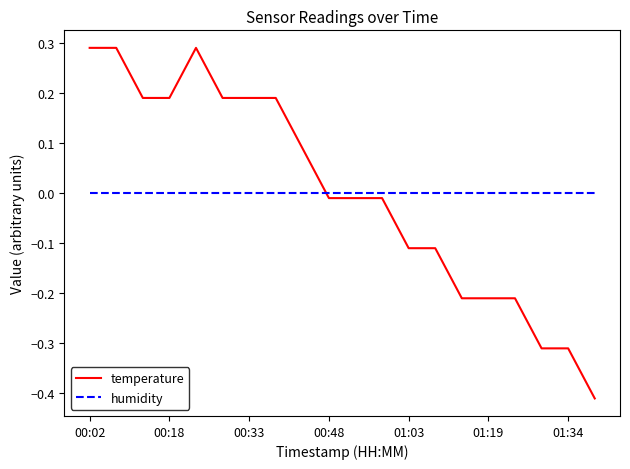

True or false: humidity and temperature cross at least once.

True